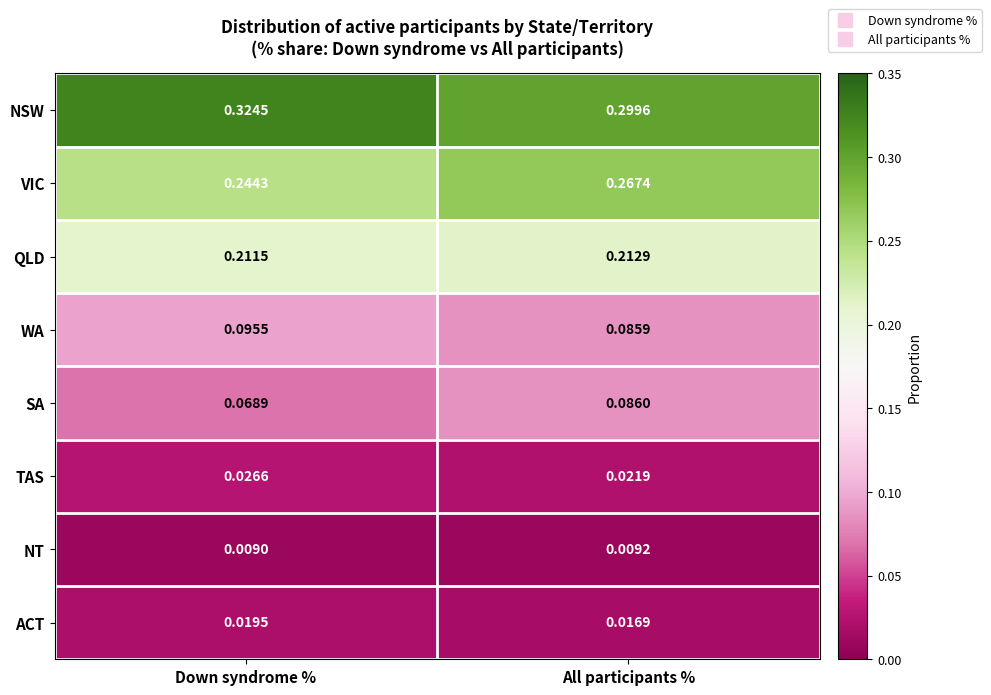

At which category does the chart reach its minimum across all series?

Down syndrome %